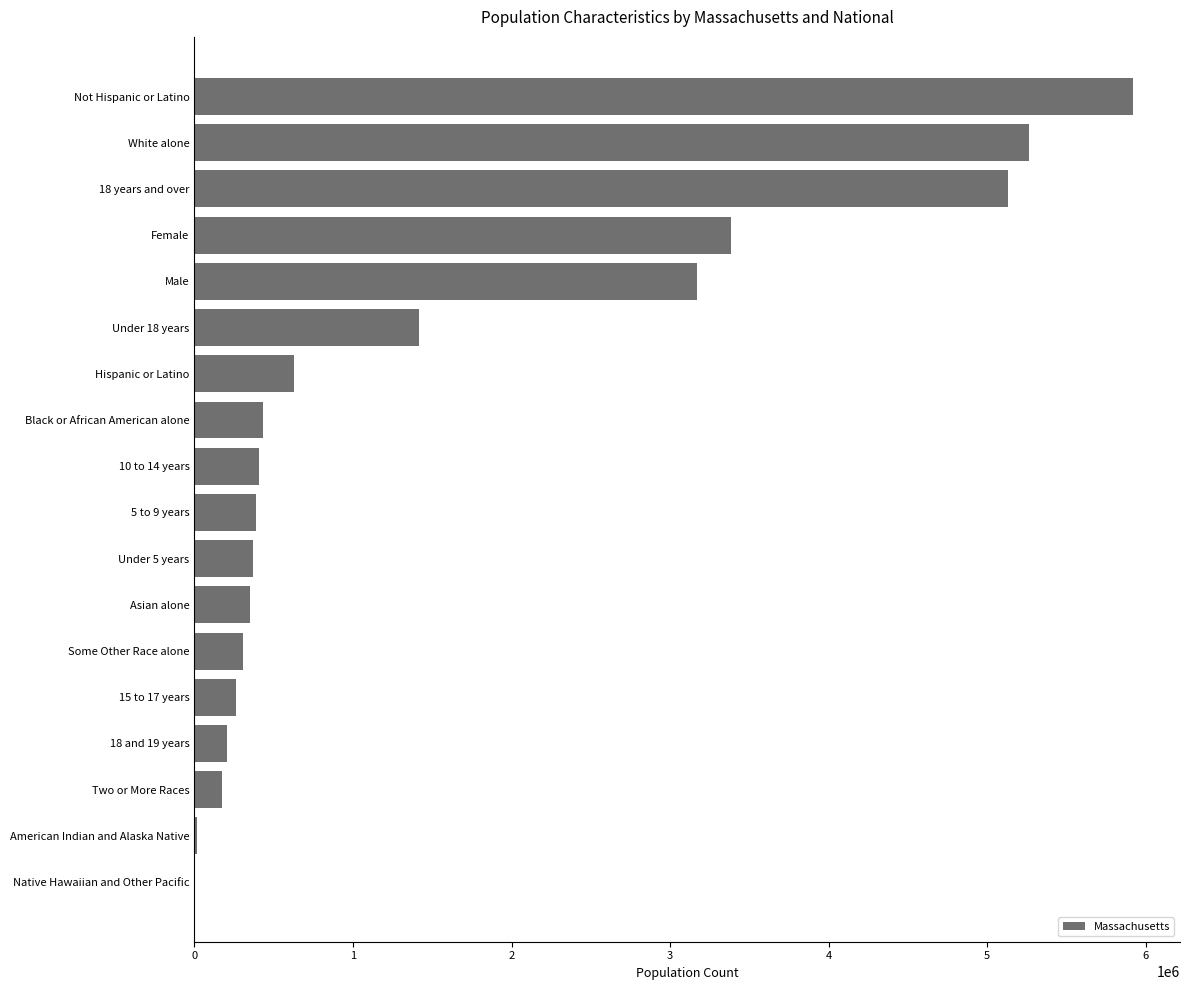

What is the sum of the values at Some Other Race alone and Male?

3471779